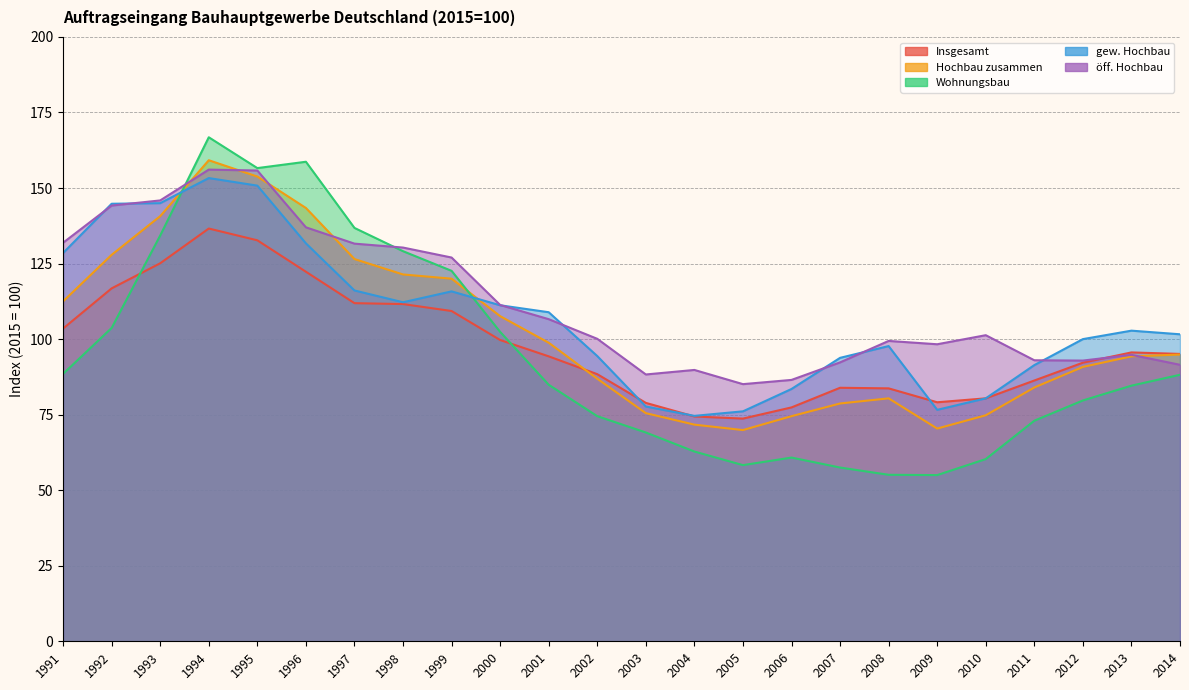

Between 2001 and 1994, which is larger?

1994